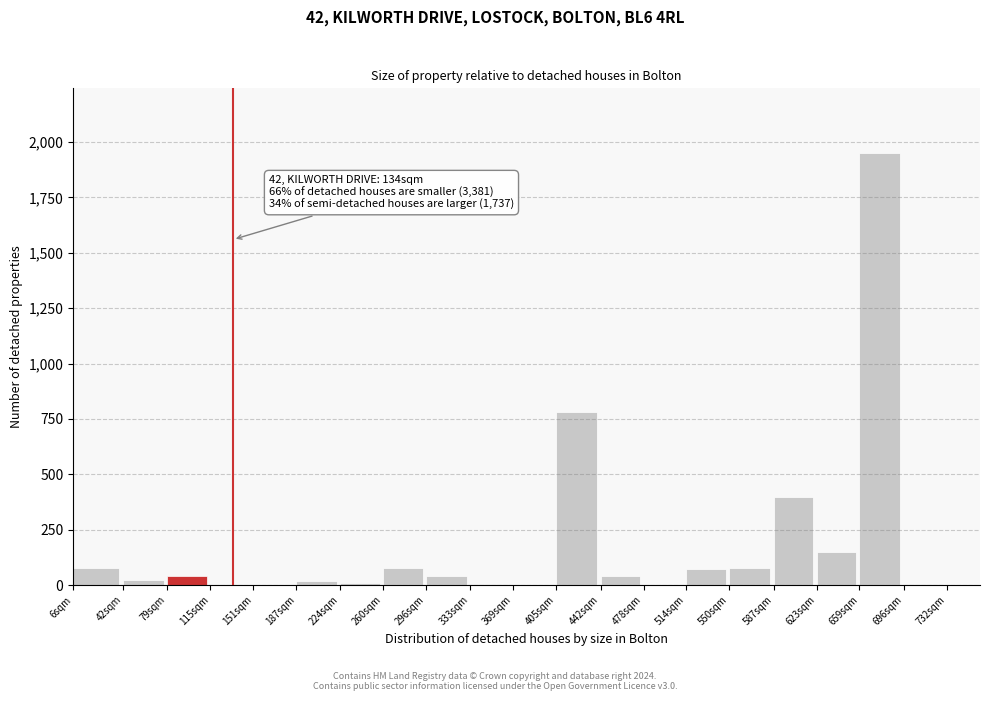

What is the sum of all values?

3770